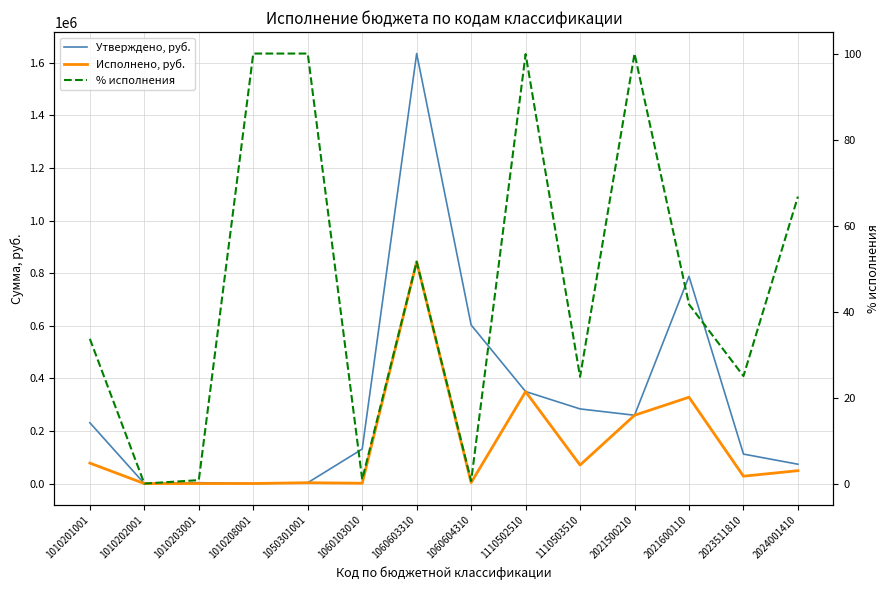

True or false: % исполнения and Исполнено, руб. intersect in this chart.

False